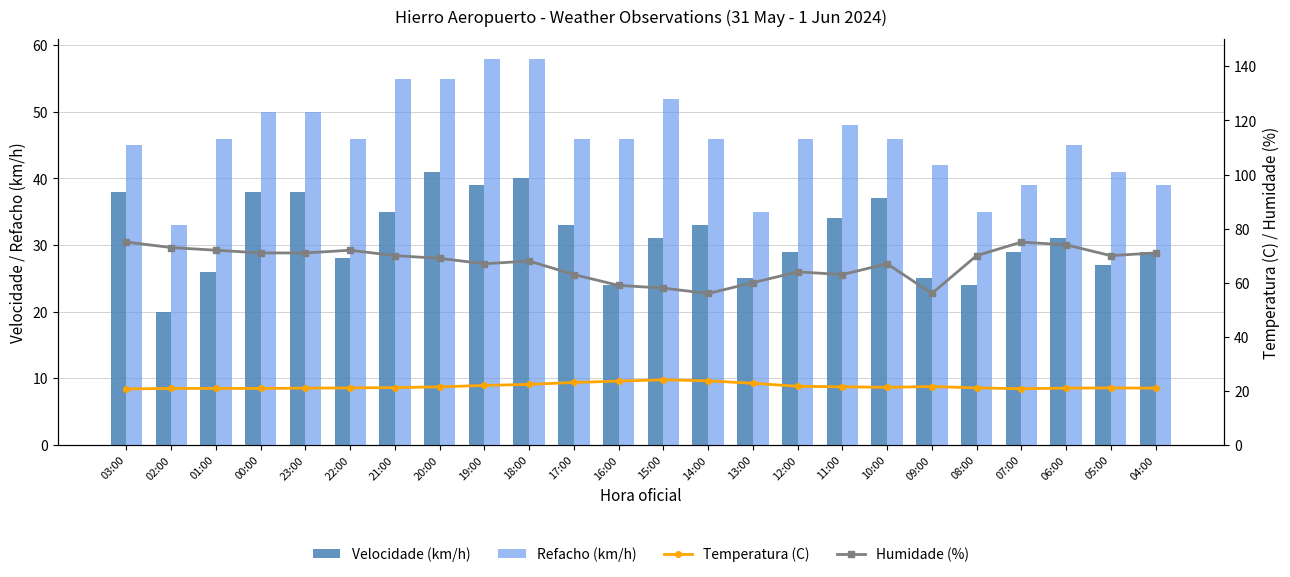

At 08:00, list the series in order from largest to smallest.

Humidade (%), Refacho (km/h), Velocidade (km/h), Temperatura (C)